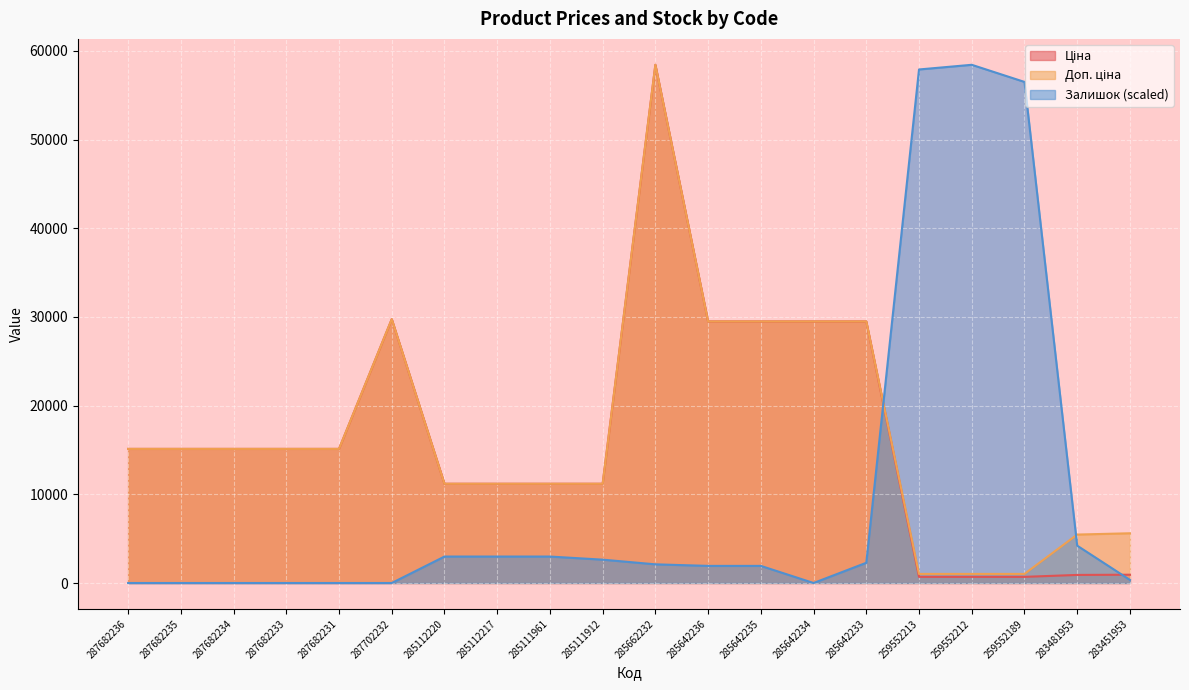

At which category does Доп. ціна reach its first local peak?

287702232